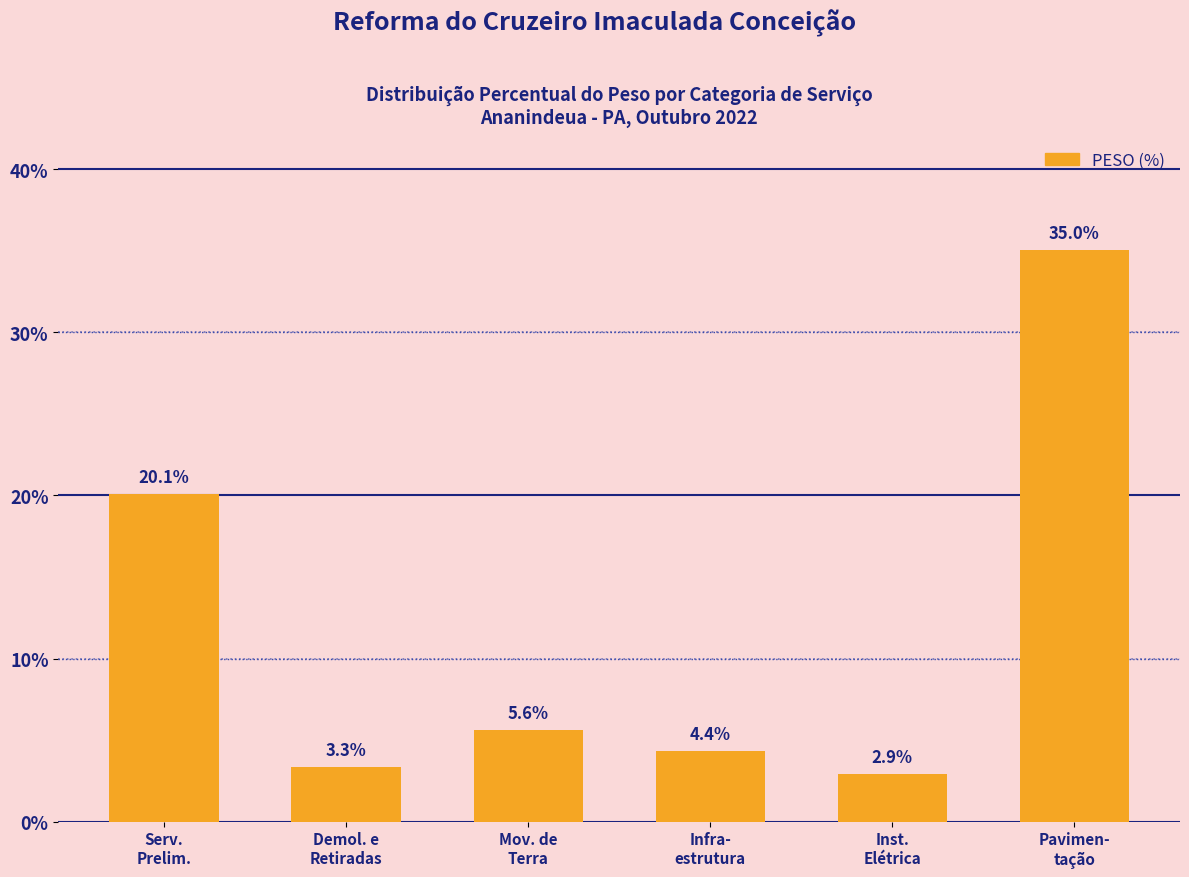

What is the label of the 2nd bar from the right?

Inst.
Elétrica